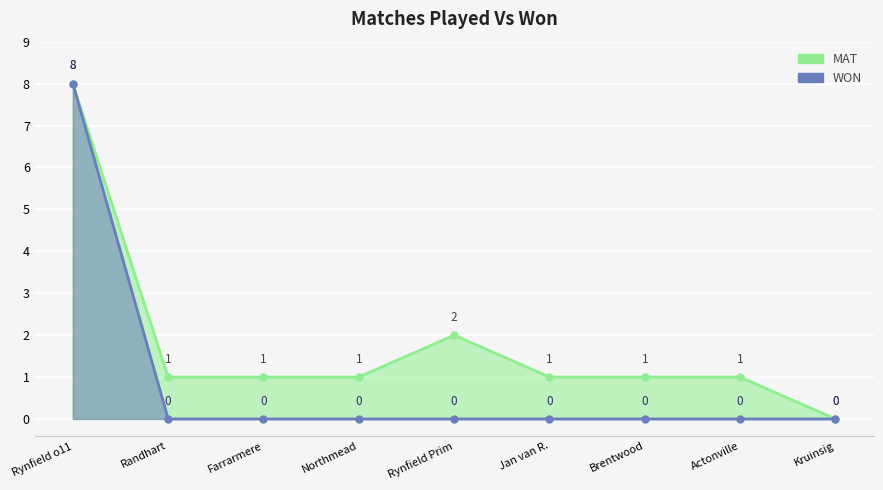

Count the WON values in the range 0 to 1.

8